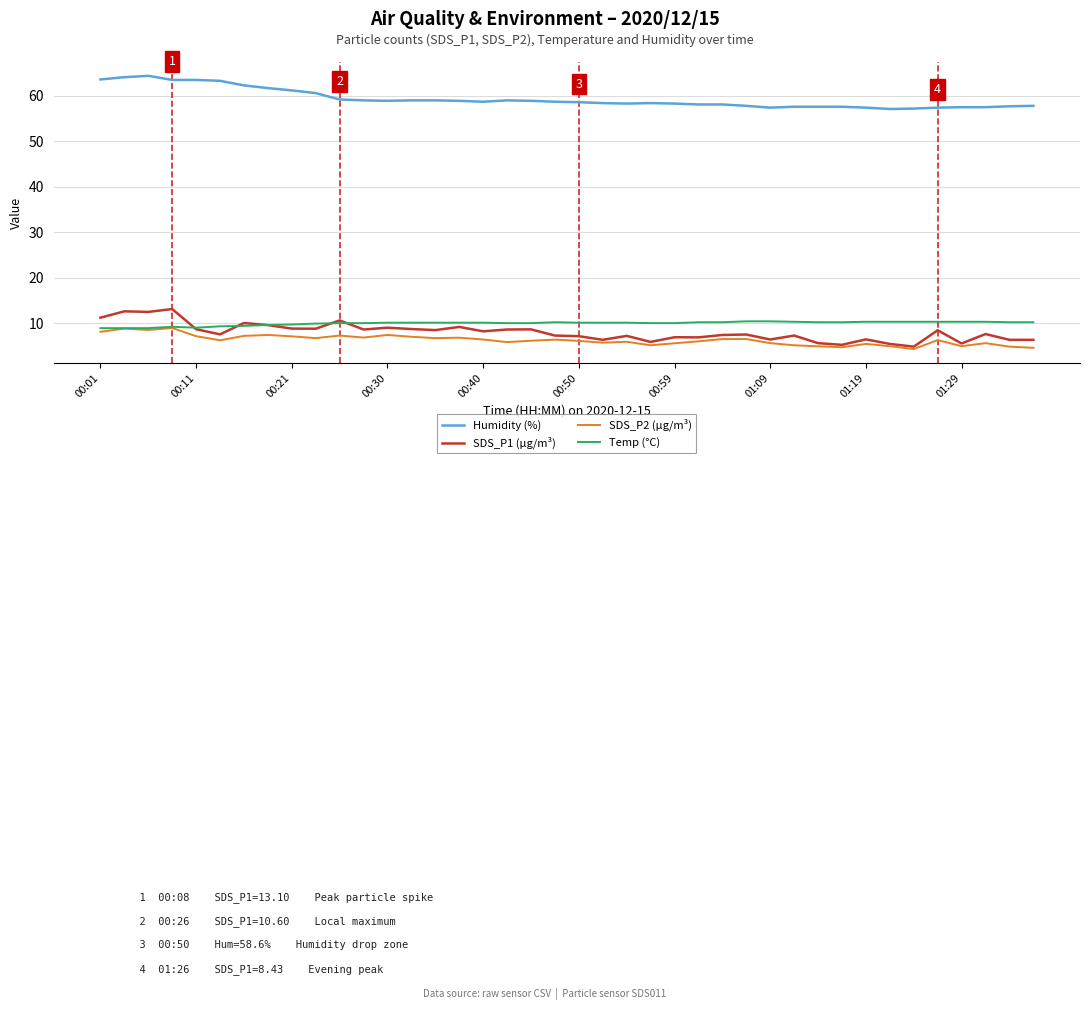

True or false: Temp (°C) and Humidity (%) intersect in this chart.

False